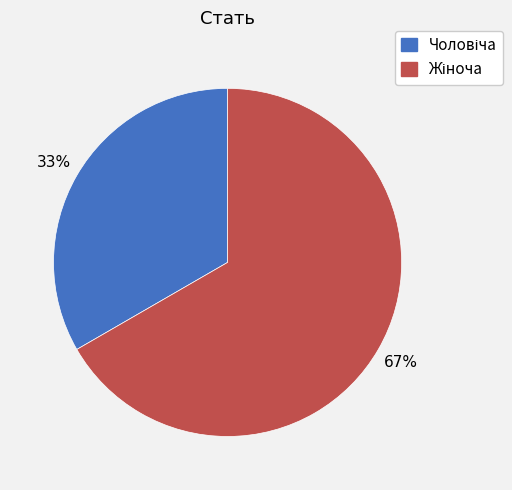

Is there a majority slice in this chart?

Yes